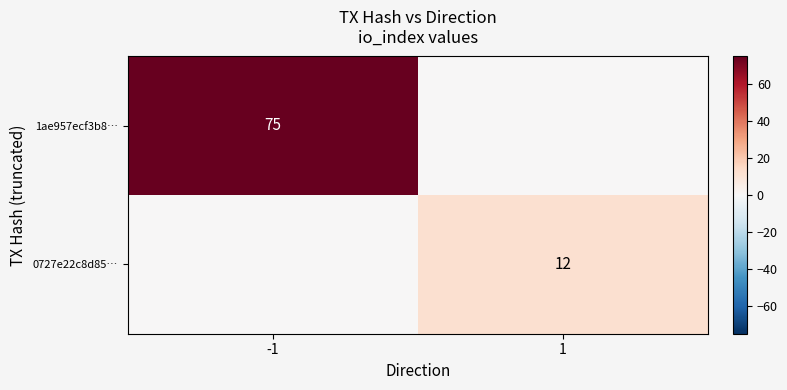

True or false: 0727e22c8d85… has a value of 12 at 1.

True